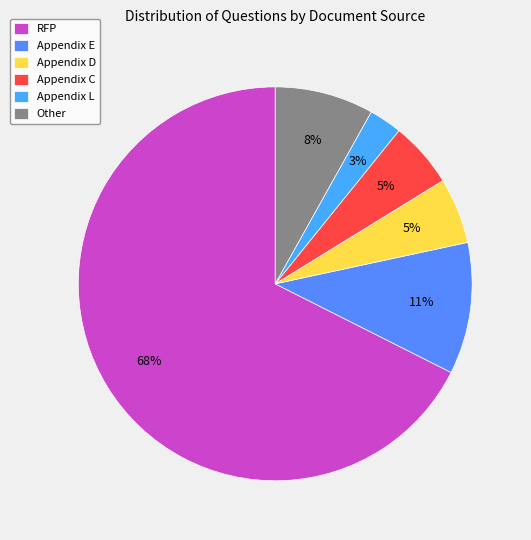

What is the smallest slice in the pie chart?

Appendix L